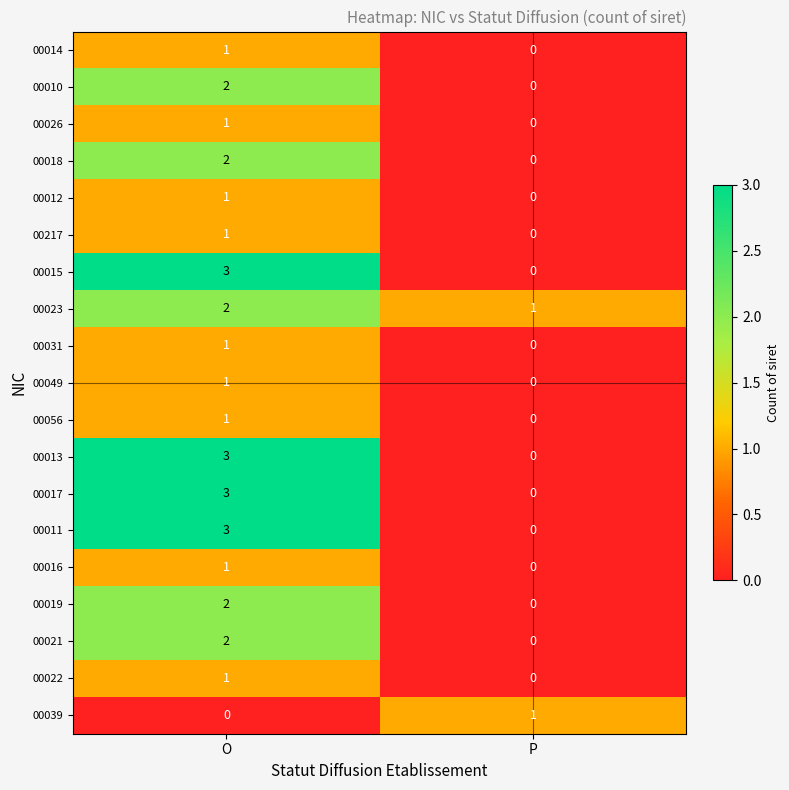

Where is 00016 nearest to the value 0?

P